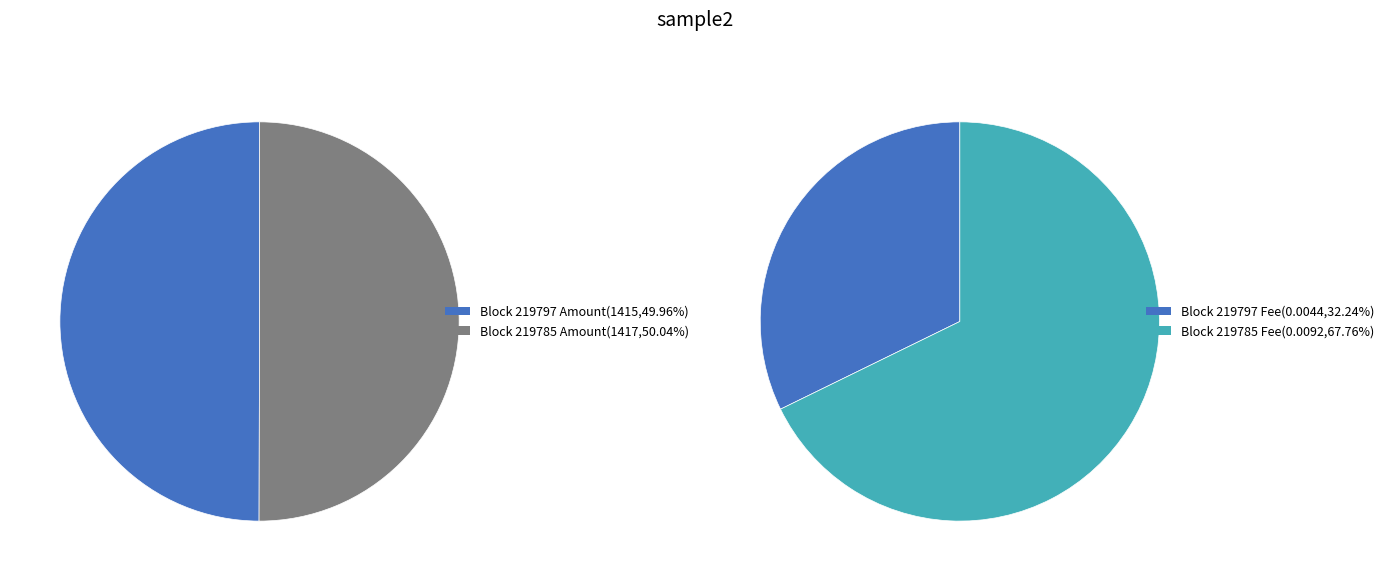

Rank the categories by value from lowest to highest.

219797, 219785